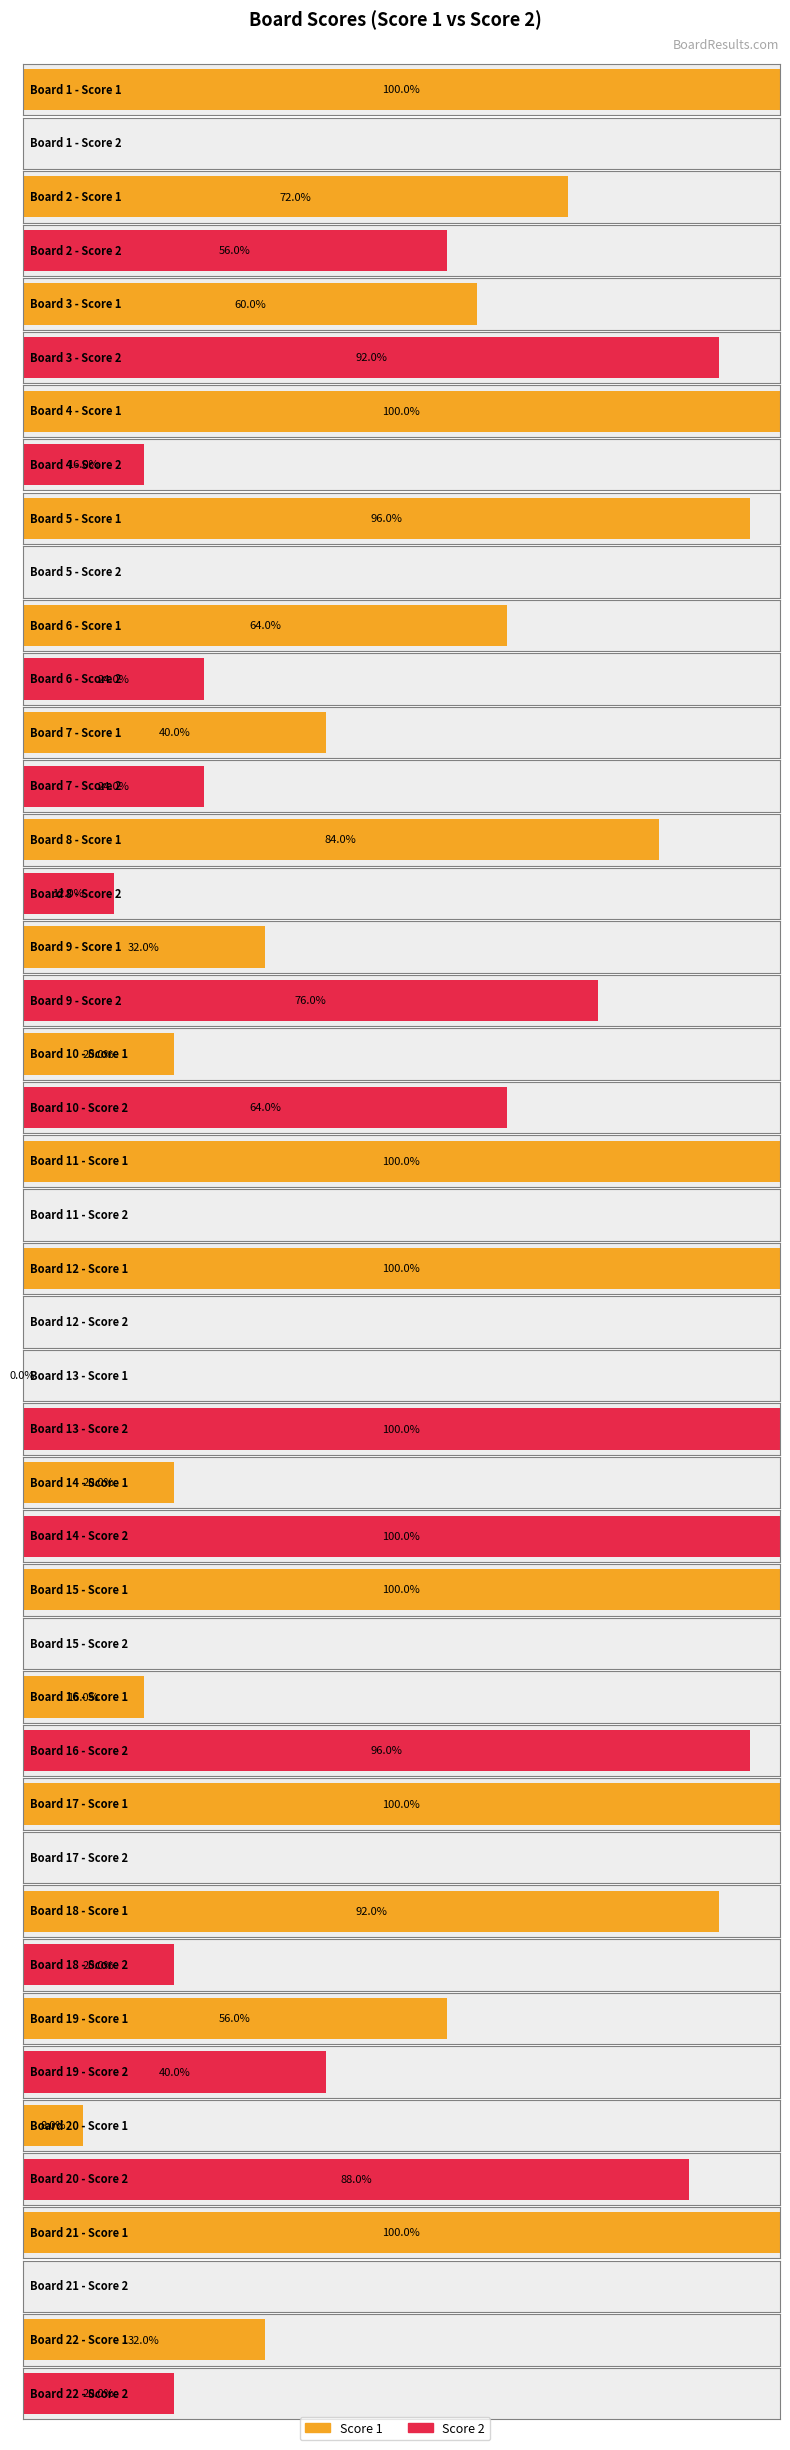

Which series has the largest total across all categories?

Score 1